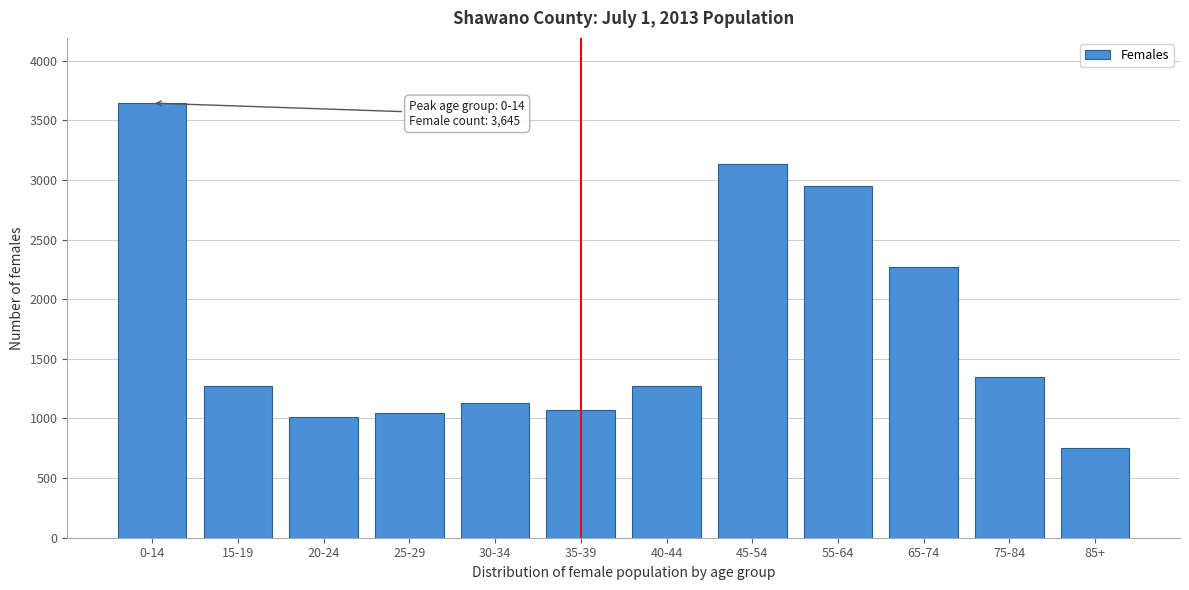

The value at 75-84 is 1346. True or false?

True